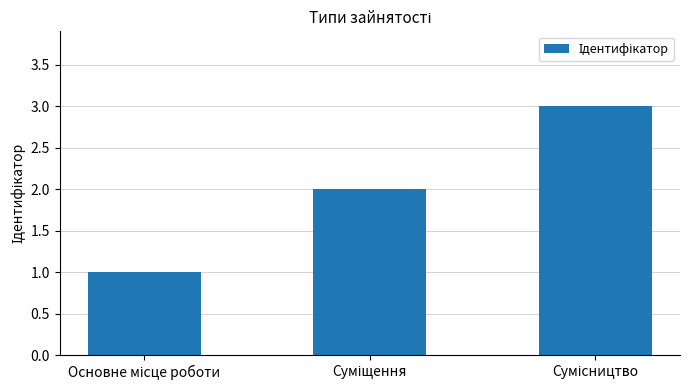

How many distinct data groups are displayed?

1